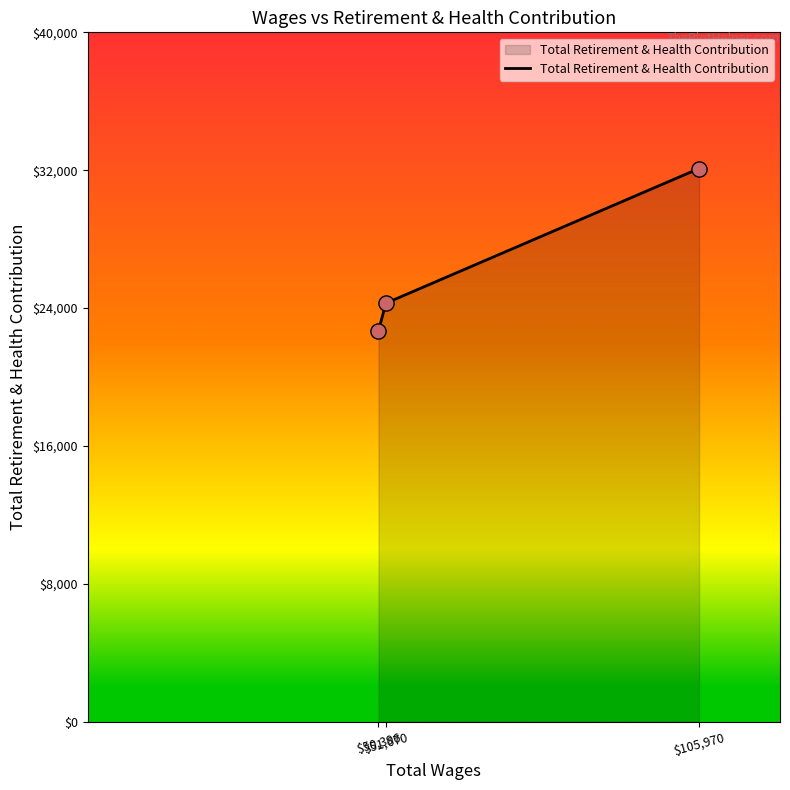

What is the change in value from $105,970 to $51,670?

-7817